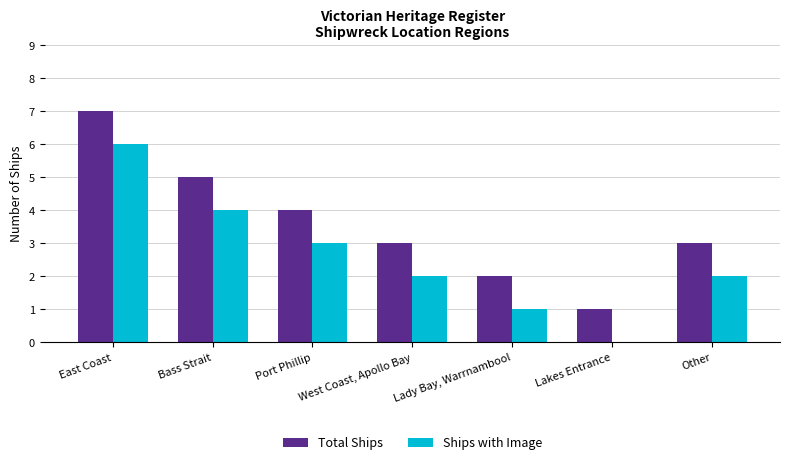

Is the value of Total Ships at West Coast, Apollo Bay greater than the value of Ships with Image at Lady Bay, Warrnambool?

Yes